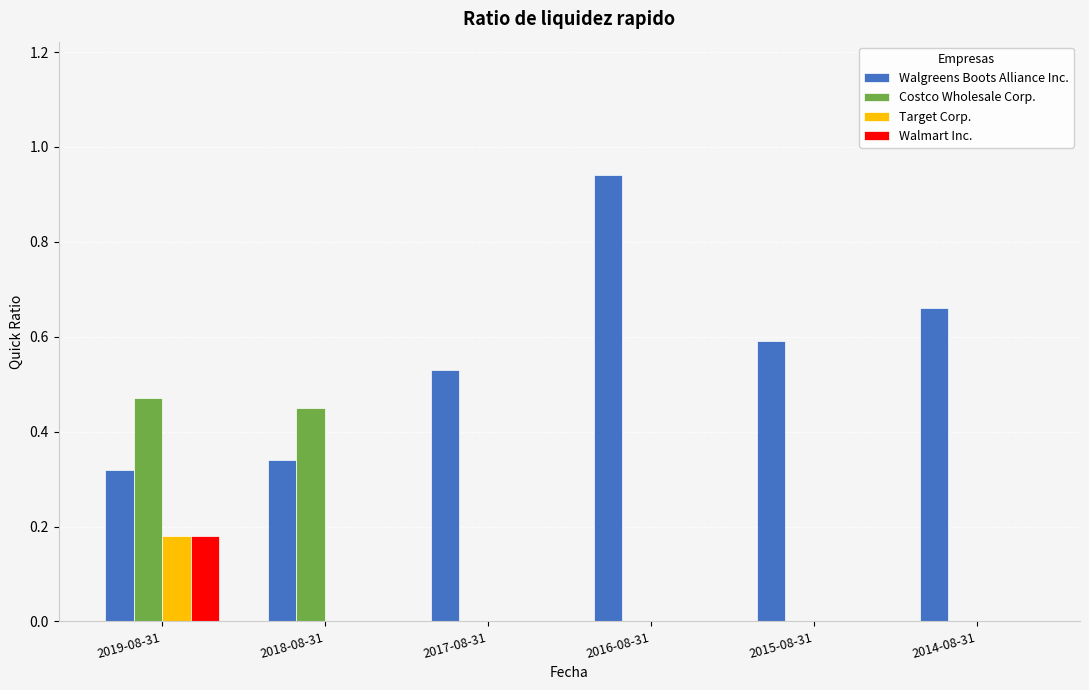

What are all the series names shown in the legend?

Walgreens Boots Alliance Inc., Costco Wholesale Corp., Target Corp., Walmart Inc.